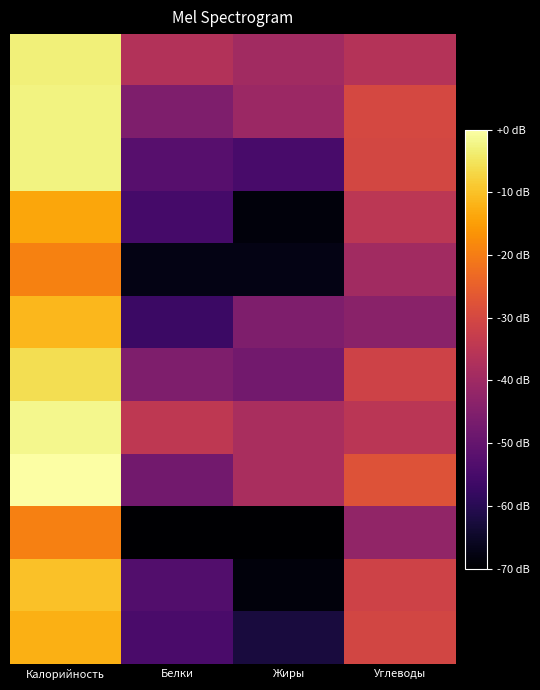

At which category is the sum across all series the highest?

Калорийность